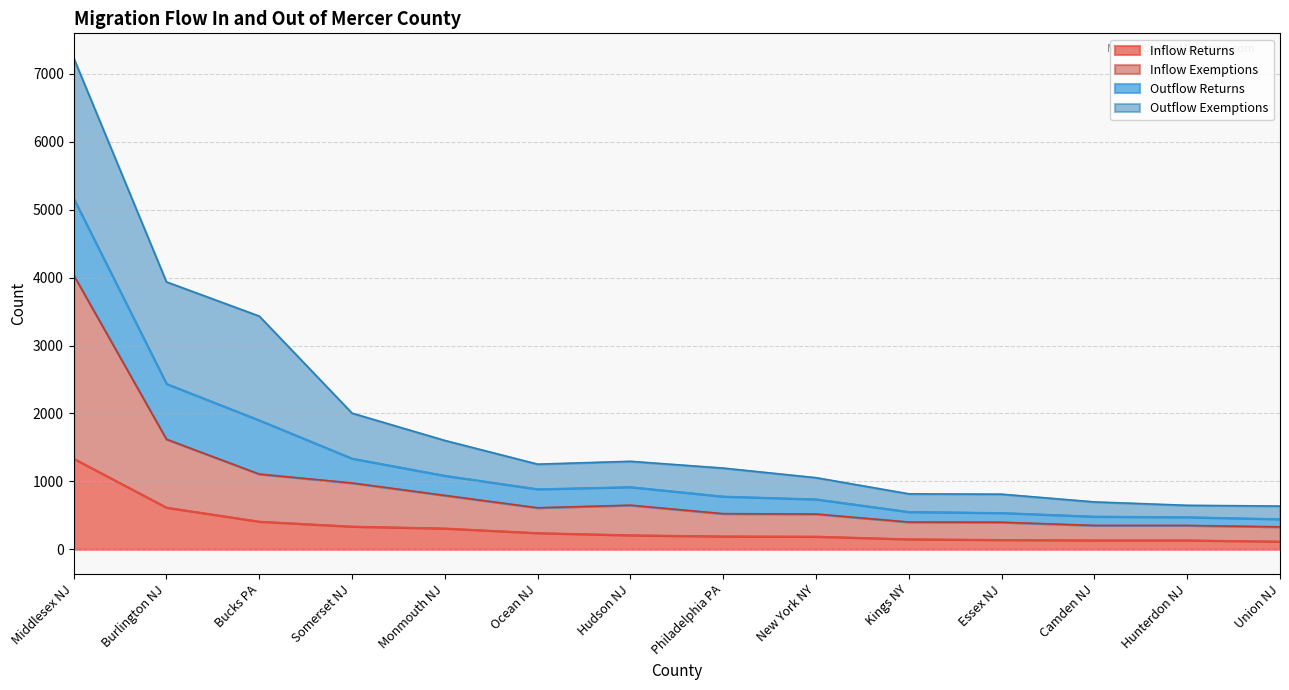

At which category is the sum across all series the highest?

Middlesex NJ